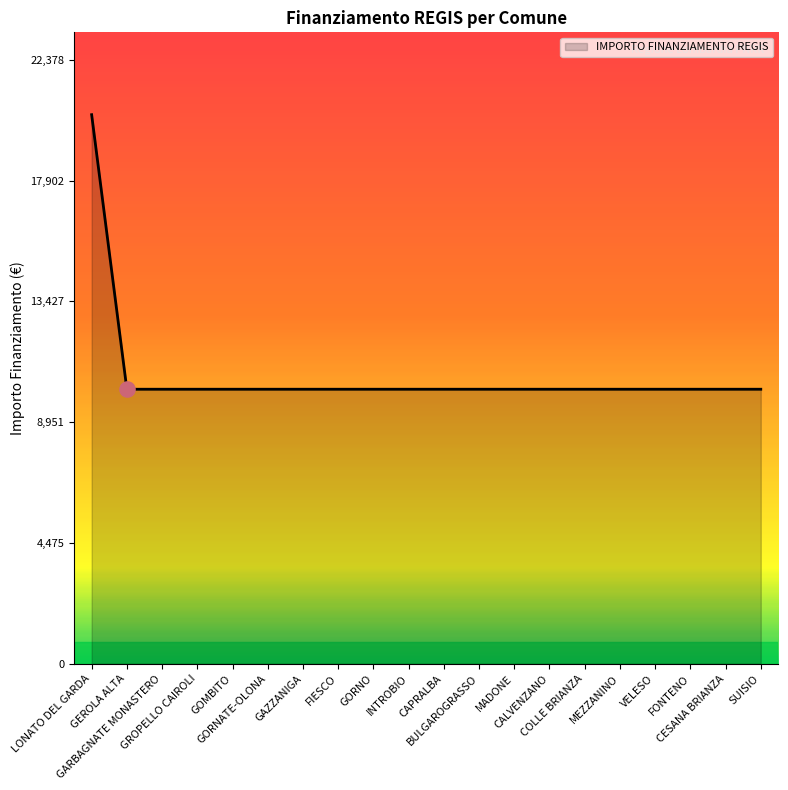

What is the difference between the maximum and minimum values?

10172